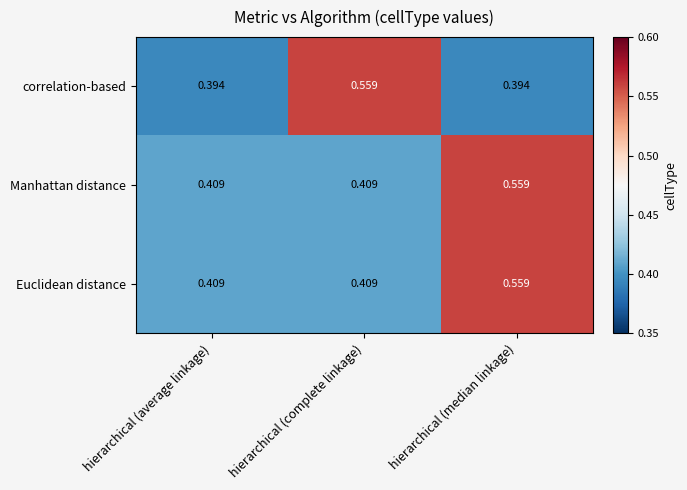

At which category is the sum across all series the highest?

hierarchical (median linkage)